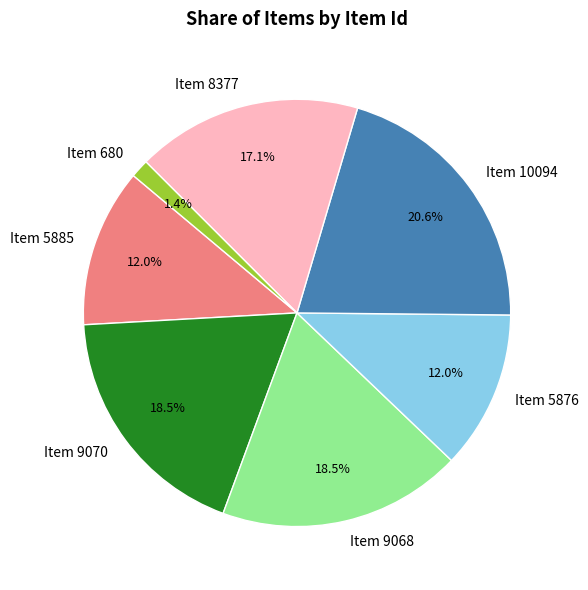

What is the total percentage of Item 5876 and Item 9068?

30.5%